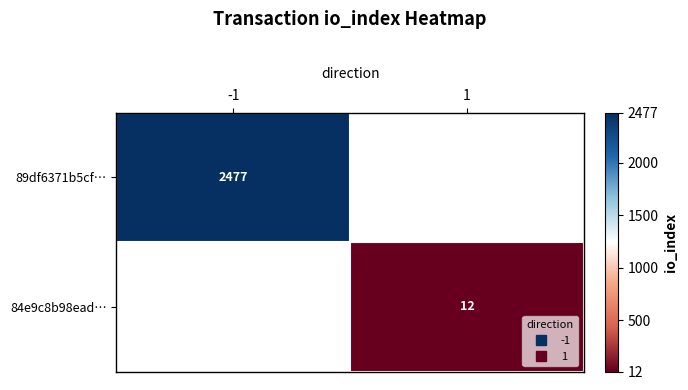

How many positive values does the 89df6371b5cf… series have?

1